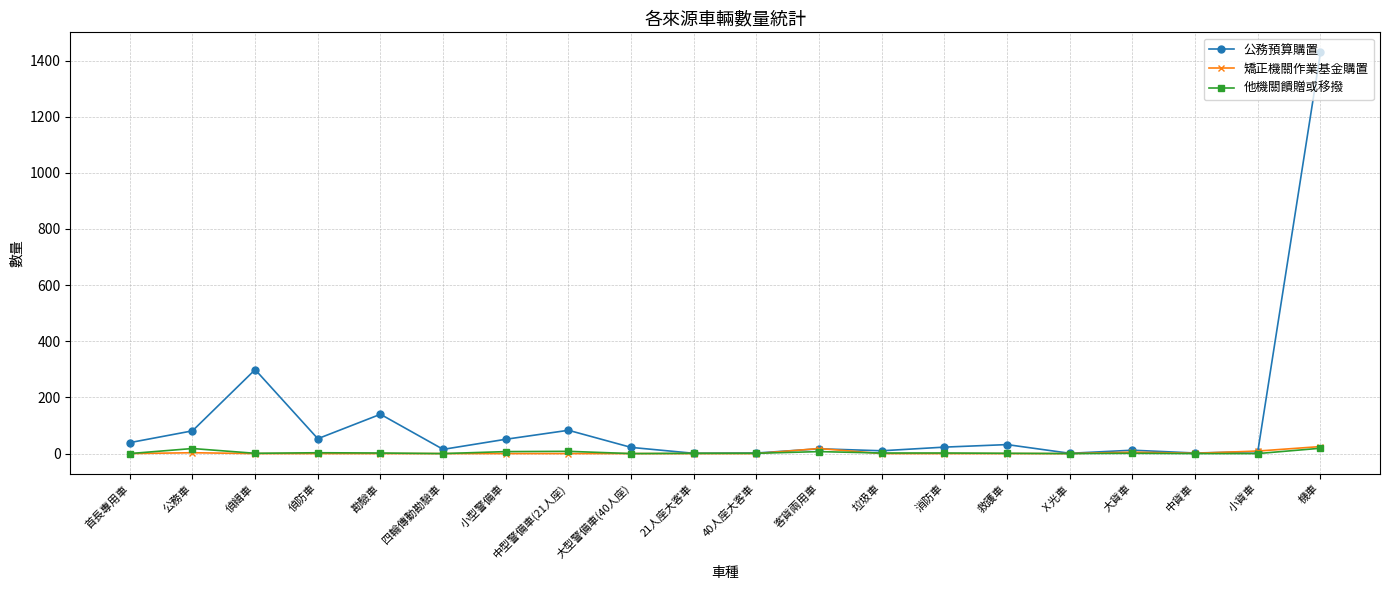

What is the spread (max minus min) of values at 公務車?

78